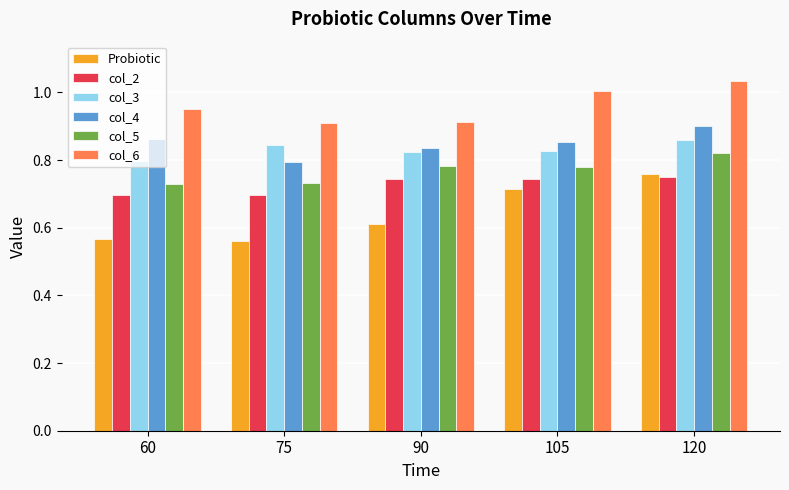

What is the sum of all col_2 values?

3.6